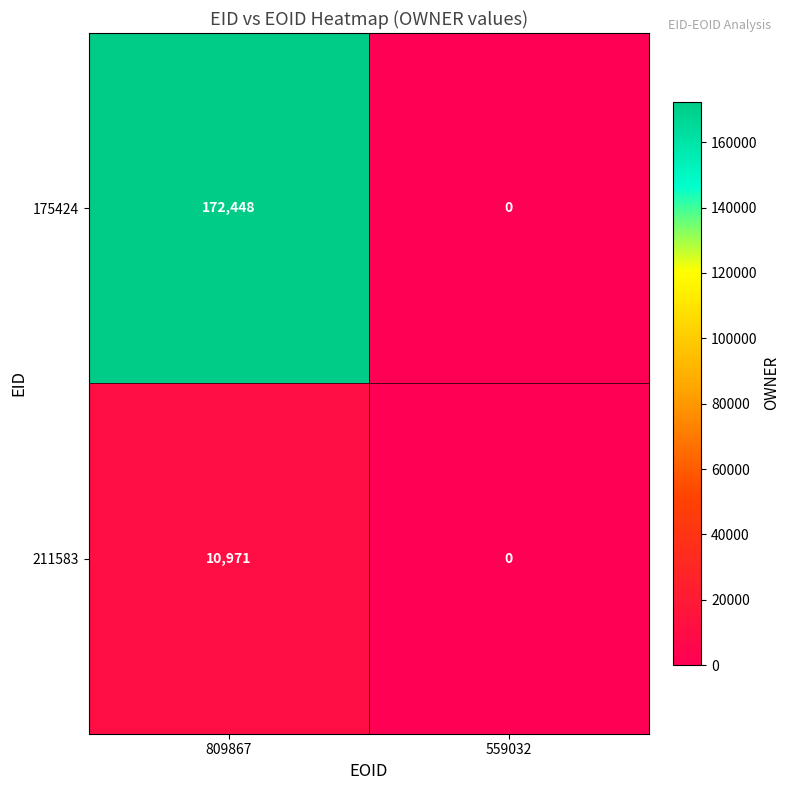

At 809867, list the series in order from largest to smallest.

175424, 211583